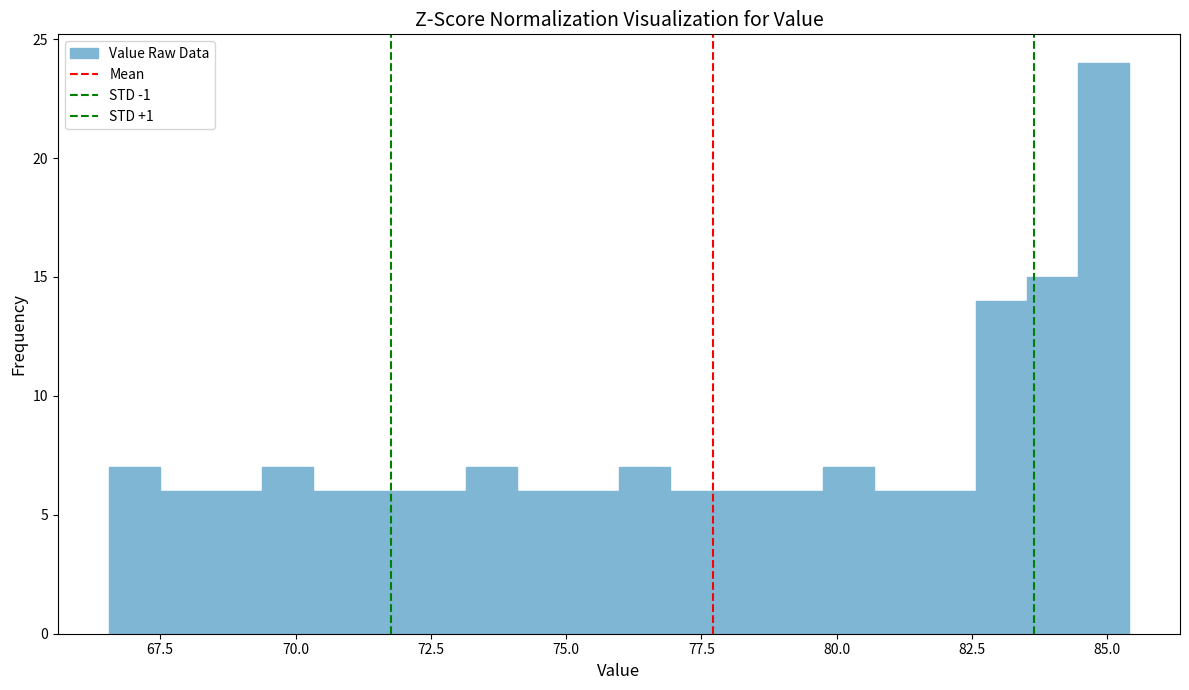

Around what value on the x-axis is the tallest bar? Give the approximate position of its centre, as read against the axis.

85.0